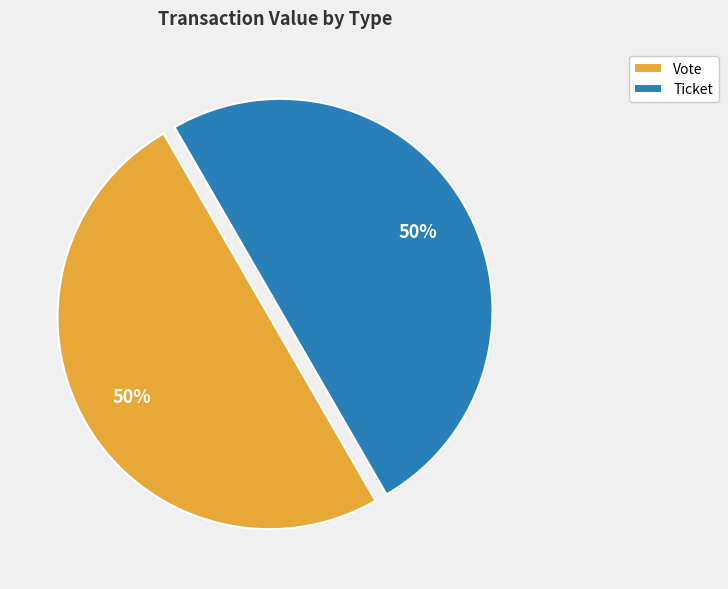

Count the number of slices in the pie.

2